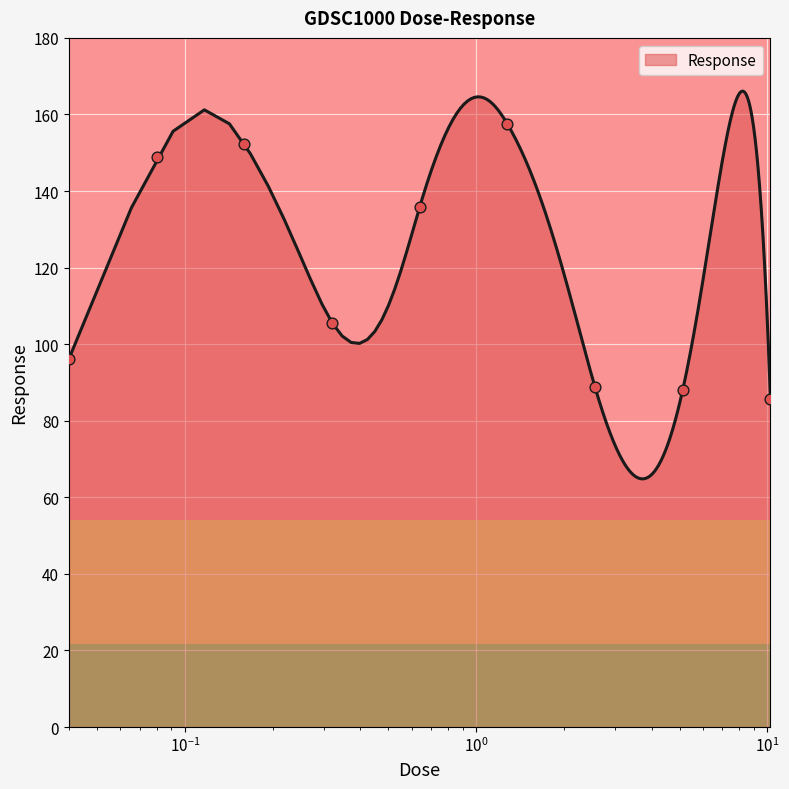

What is the change in value from 0.64 to 2.56?

-47.1